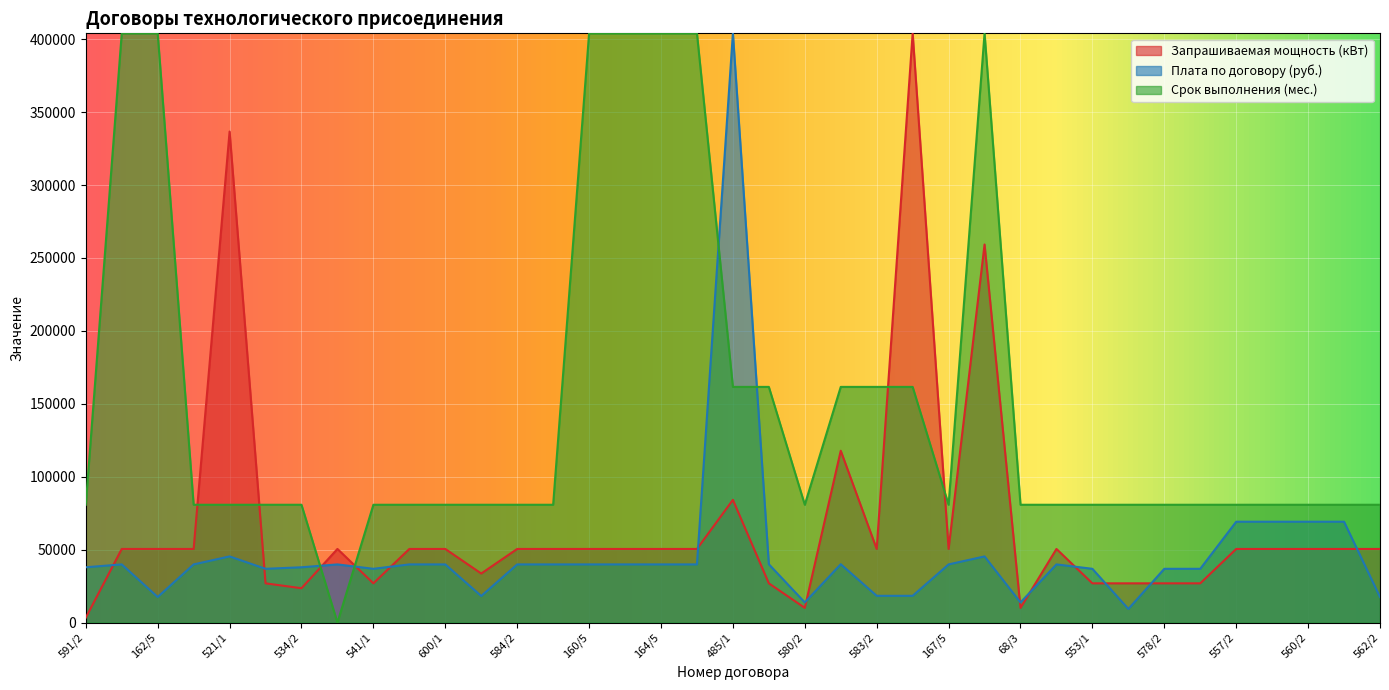

Which series ends up on top after the final intersection of Плата по договору (руб.) and Запрашиваемая мощность (кВт)?

Запрашиваемая мощность (кВт)